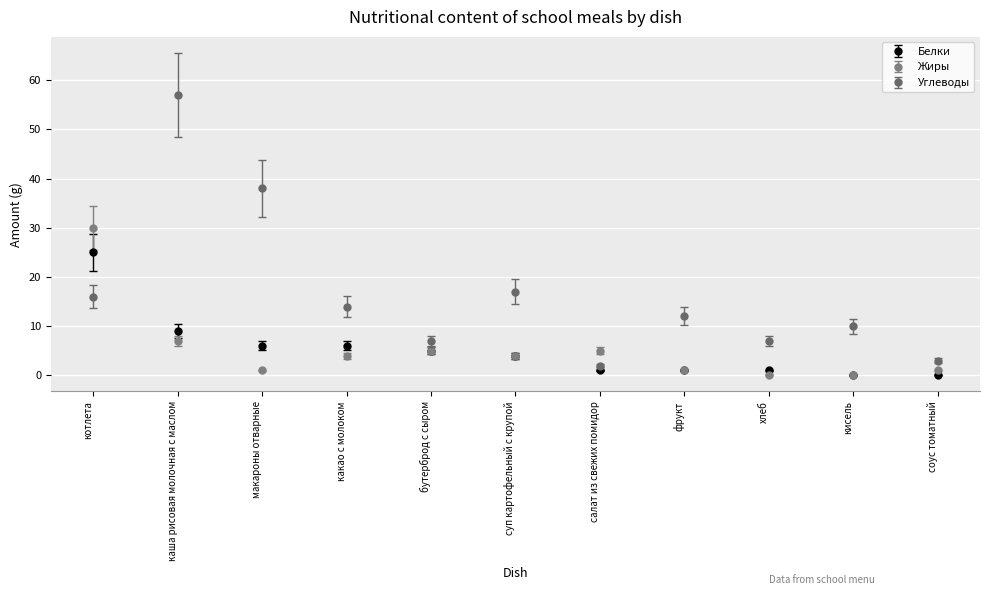

At which label does Жиры first exceed 4?

котлета